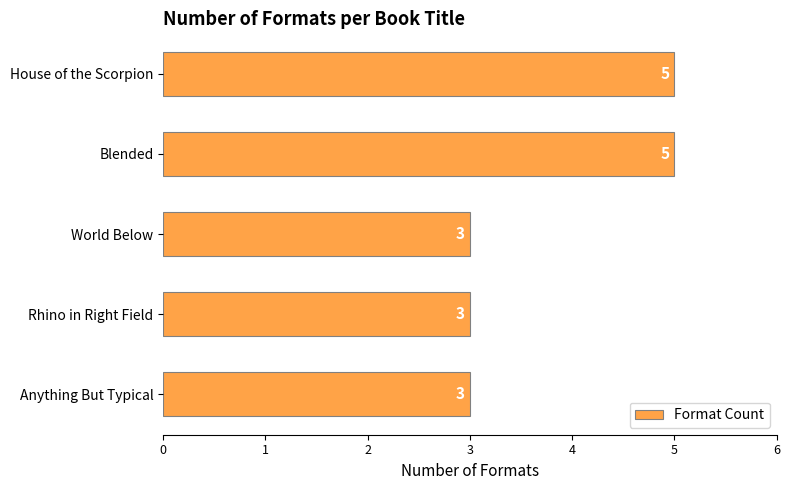

What is the average value?

4